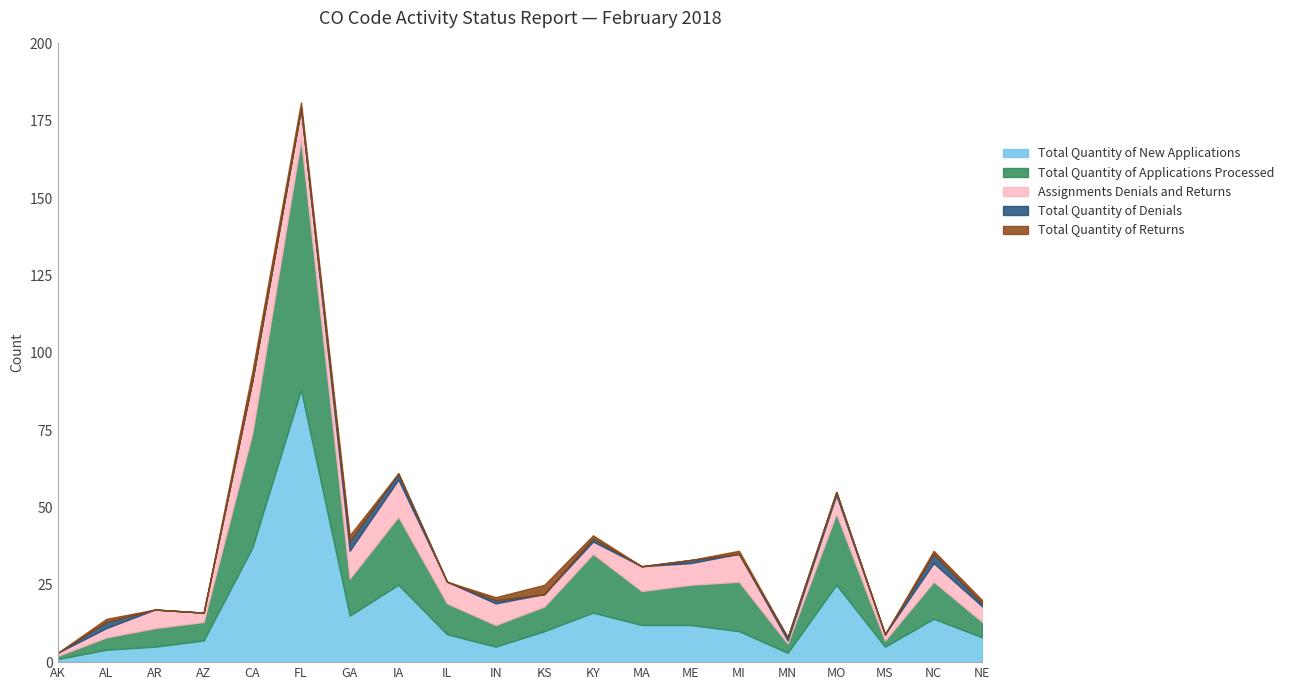

The value of Assignments Denials and Returns at IN is 11. True or false?

False